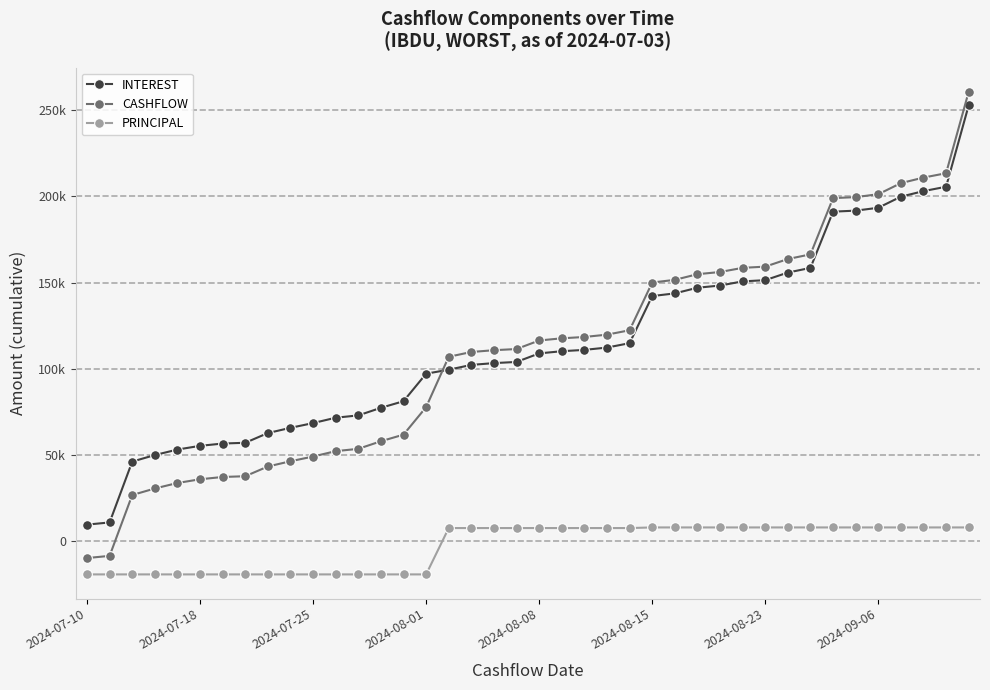

What are all the series names shown in the legend?

INTEREST, CASHFLOW, PRINCIPAL